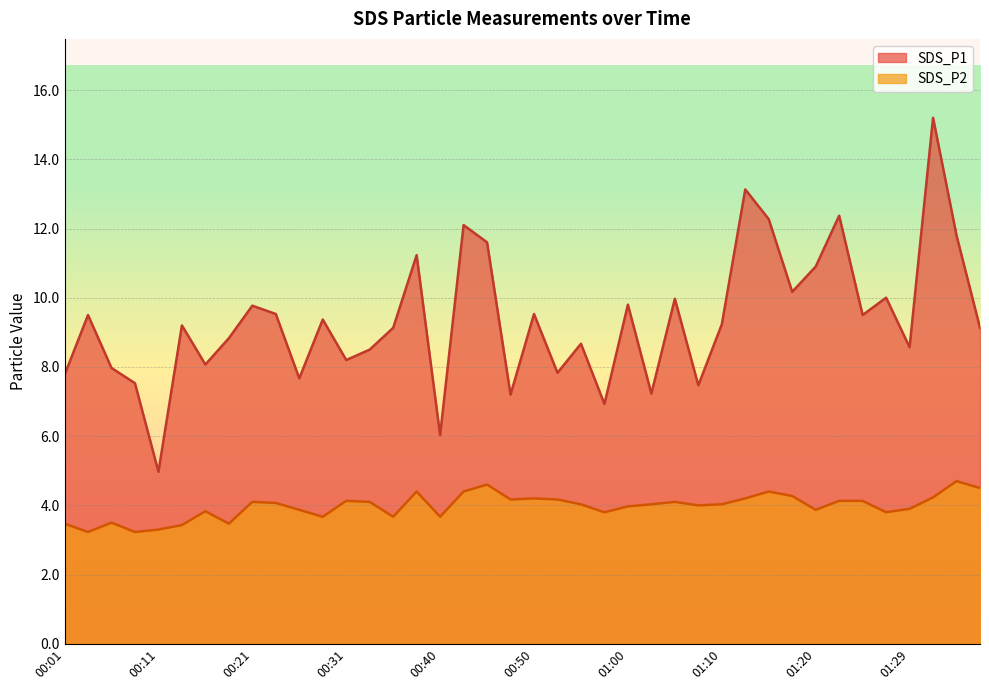

Reading left to right, transcribe all the data shown in this chart.

SDS_P1: 7.8	9.5	8.0	7.5	5.0	9.2	8.1	8.8	9.8	9.5	7.7	9.4	8.2	8.5	9.1	11.2	6.0	12.1	11.6	7.2	9.5	7.8	8.7	6.9	9.8	7.2	10.0	7.5	9.2	13.1	12.3	10.2	10.9	12.4	9.5	10.0	8.6	15.2	11.8	9.1
SDS_P2: 3.5	3.2	3.5	3.2	3.3	3.4	3.8	3.5	4.1	4.1	3.9	3.7	4.1	4.1	3.7	4.4	3.7	4.4	4.6	4.2	4.2	4.2	4.0	3.8	4.0	4.0	4.1	4.0	4.0	4.2	4.4	4.3	3.9	4.1	4.1	3.8	3.9	4.2	4.7	4.5